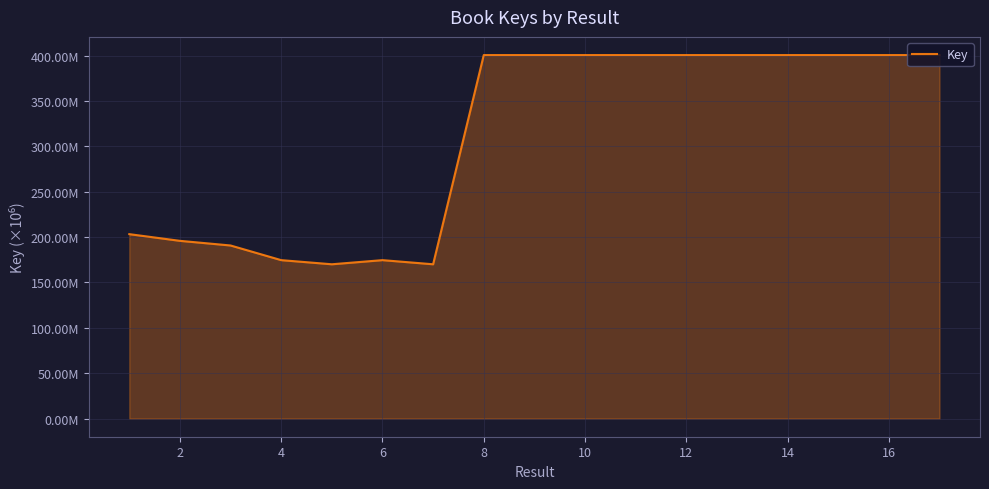

At which label does the data first exceed 400?

8